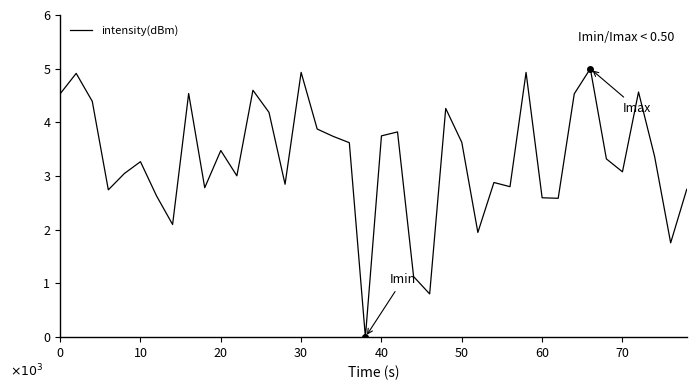

What is the greatest value displayed?

5.0